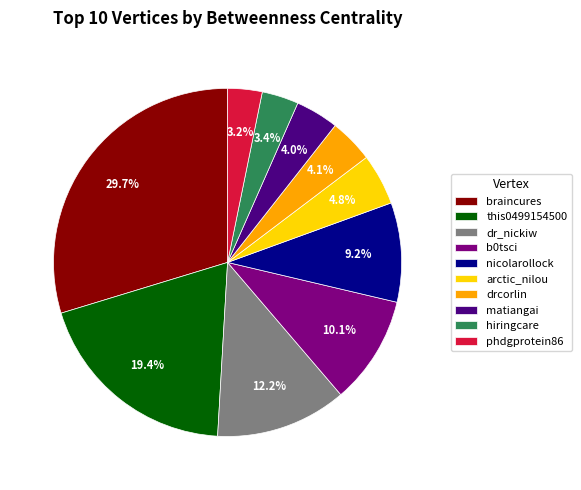

To the nearest percent, what is the combined percentage of matiangai and this0499154500?

23%